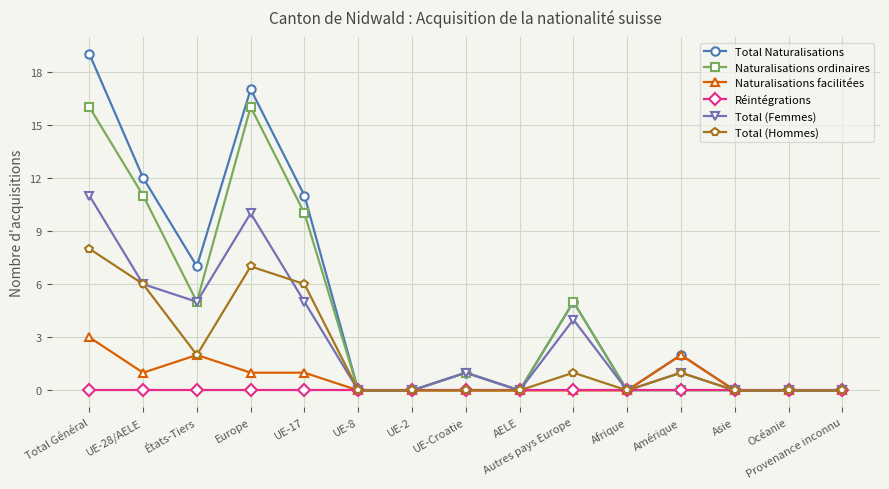

How many lines are shown in the chart?

6